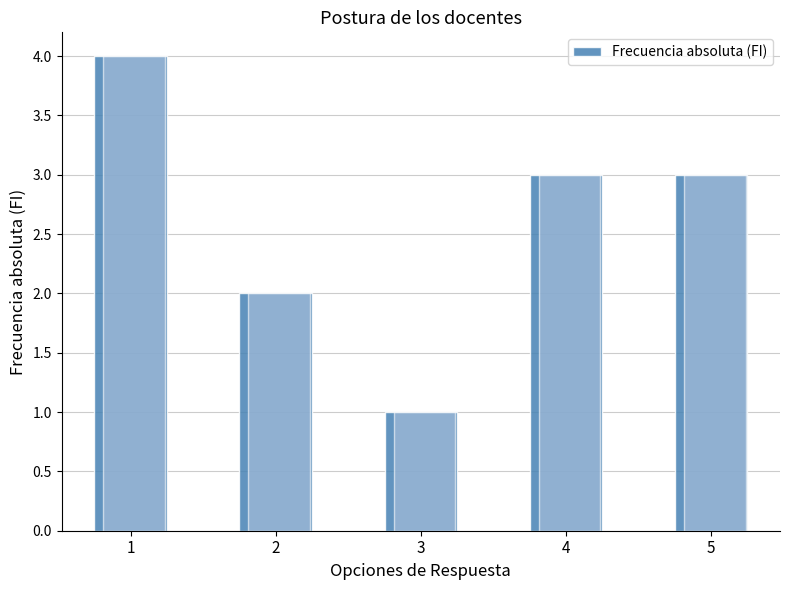

Approximately how many times larger is the value at 2 compared to 1?

0.5